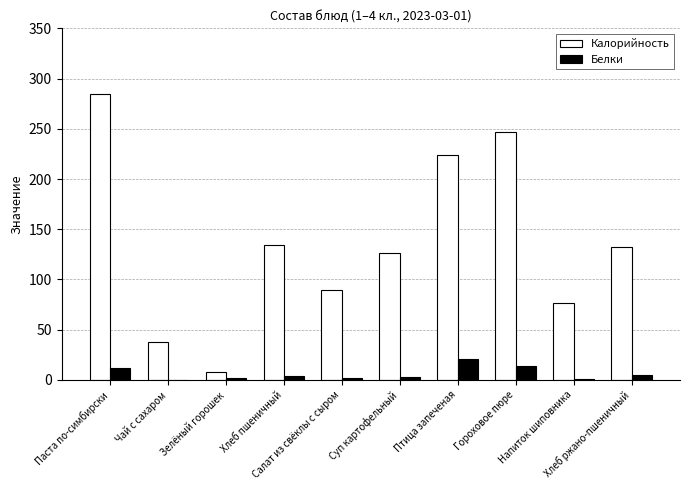

What is the average value of the Калорийность series?

136.1